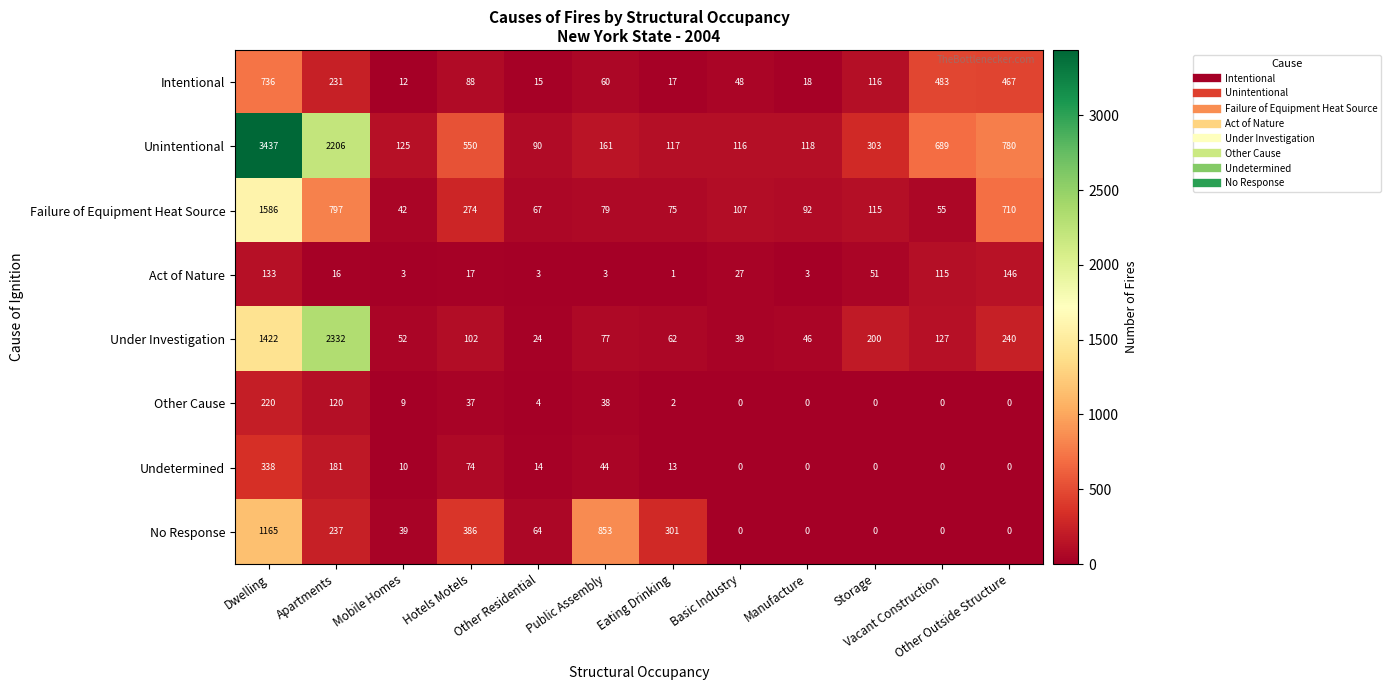

The value of Act of Nature at Apartments is 5. True or false?

False